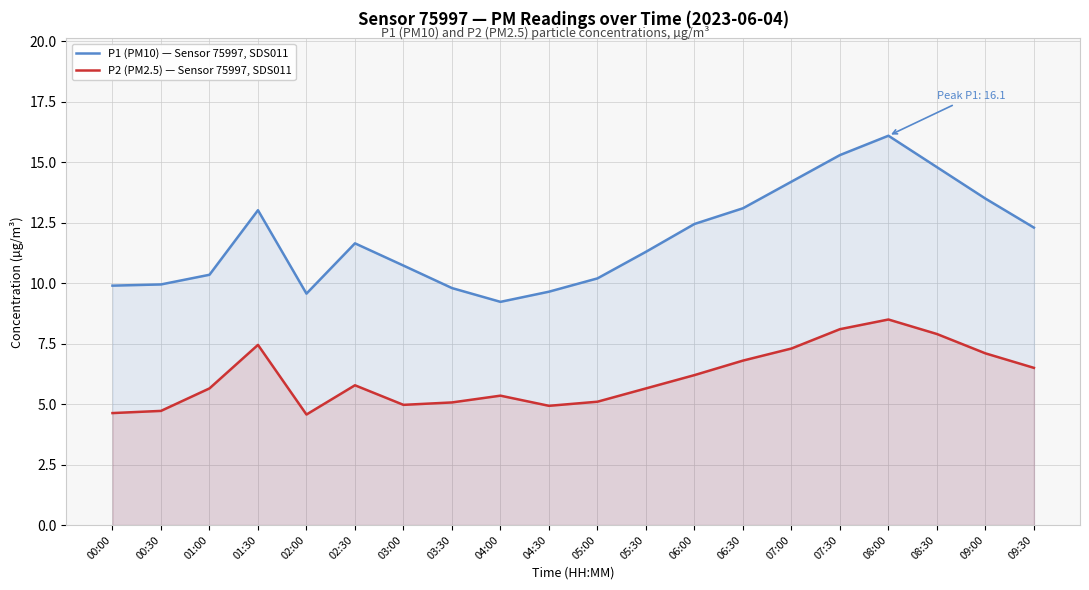

How many categories are shown in the chart?

20